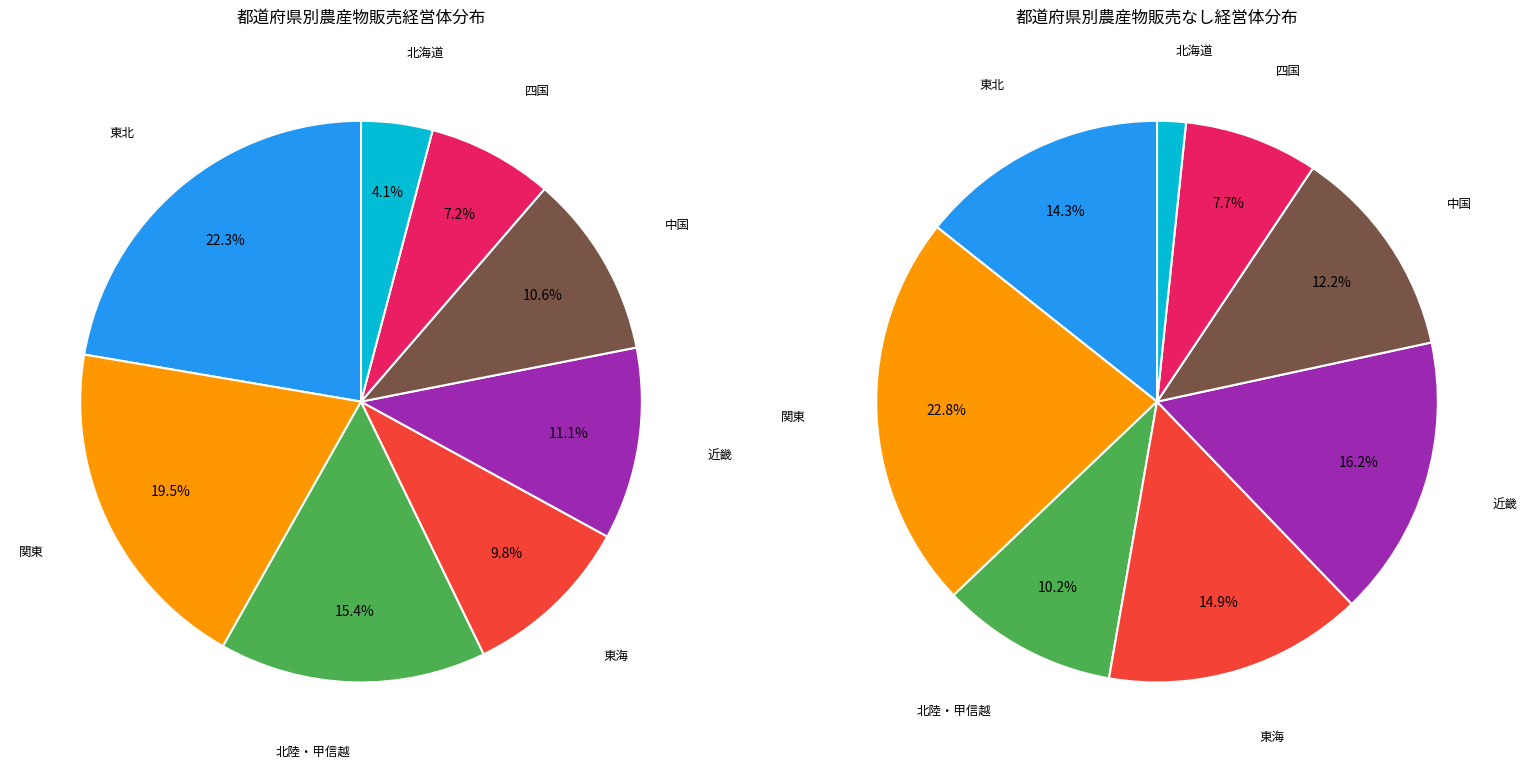

The 岩手 slice represents 10% of the pie. True or false?

False